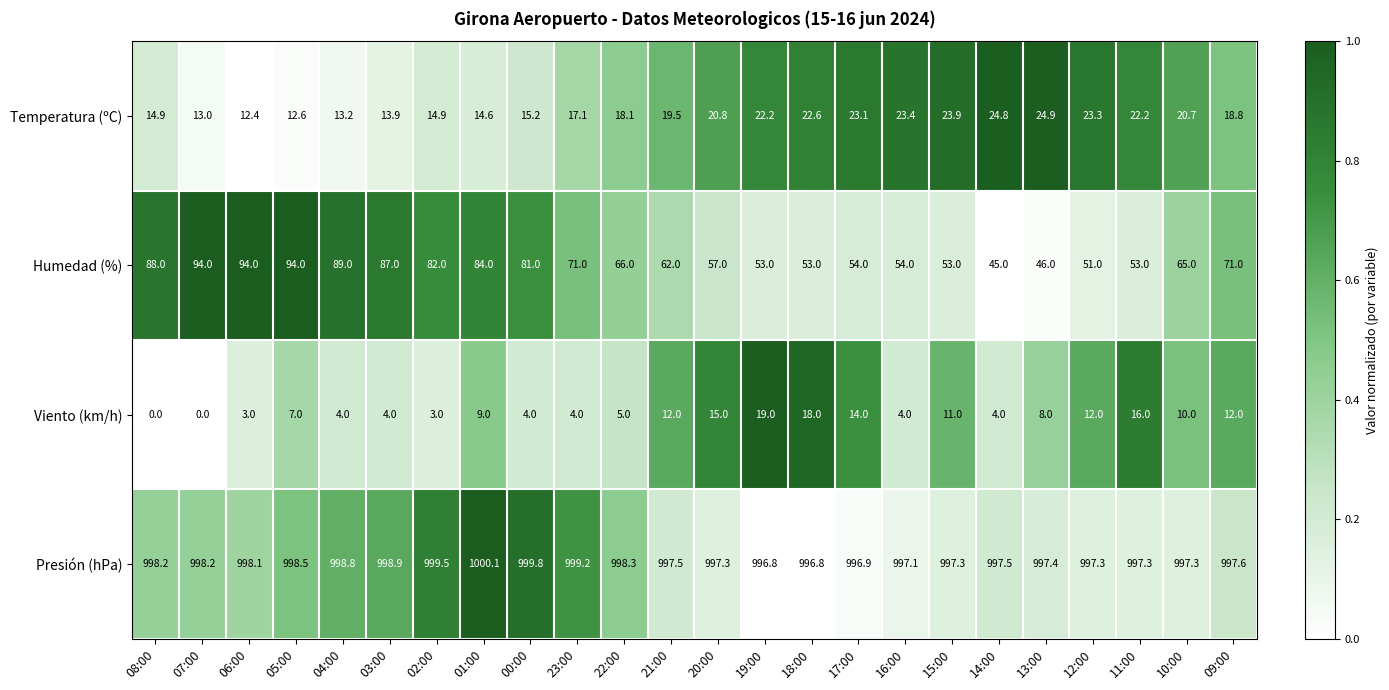

What is the sum of the Temperatura (ºC) values at 06:00 and 00:00?

27.6